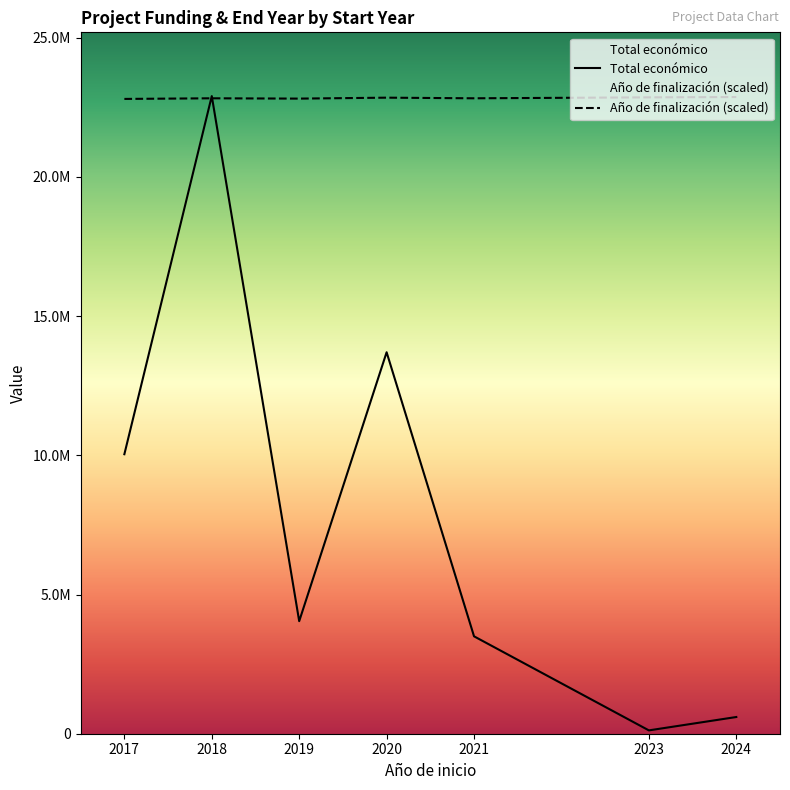

What is the difference between the Año de finalización (scaled) values at 2019 and 2021?

11283.4